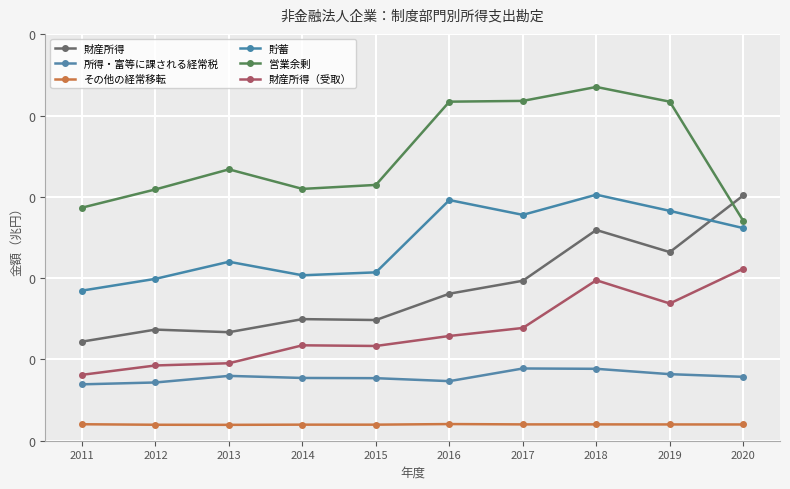

What are all the series names shown in the legend?

財産所得, 所得・富等に課される経常税, その他の経常移転, 貯蓄, 営業余剰, 財産所得（受取）